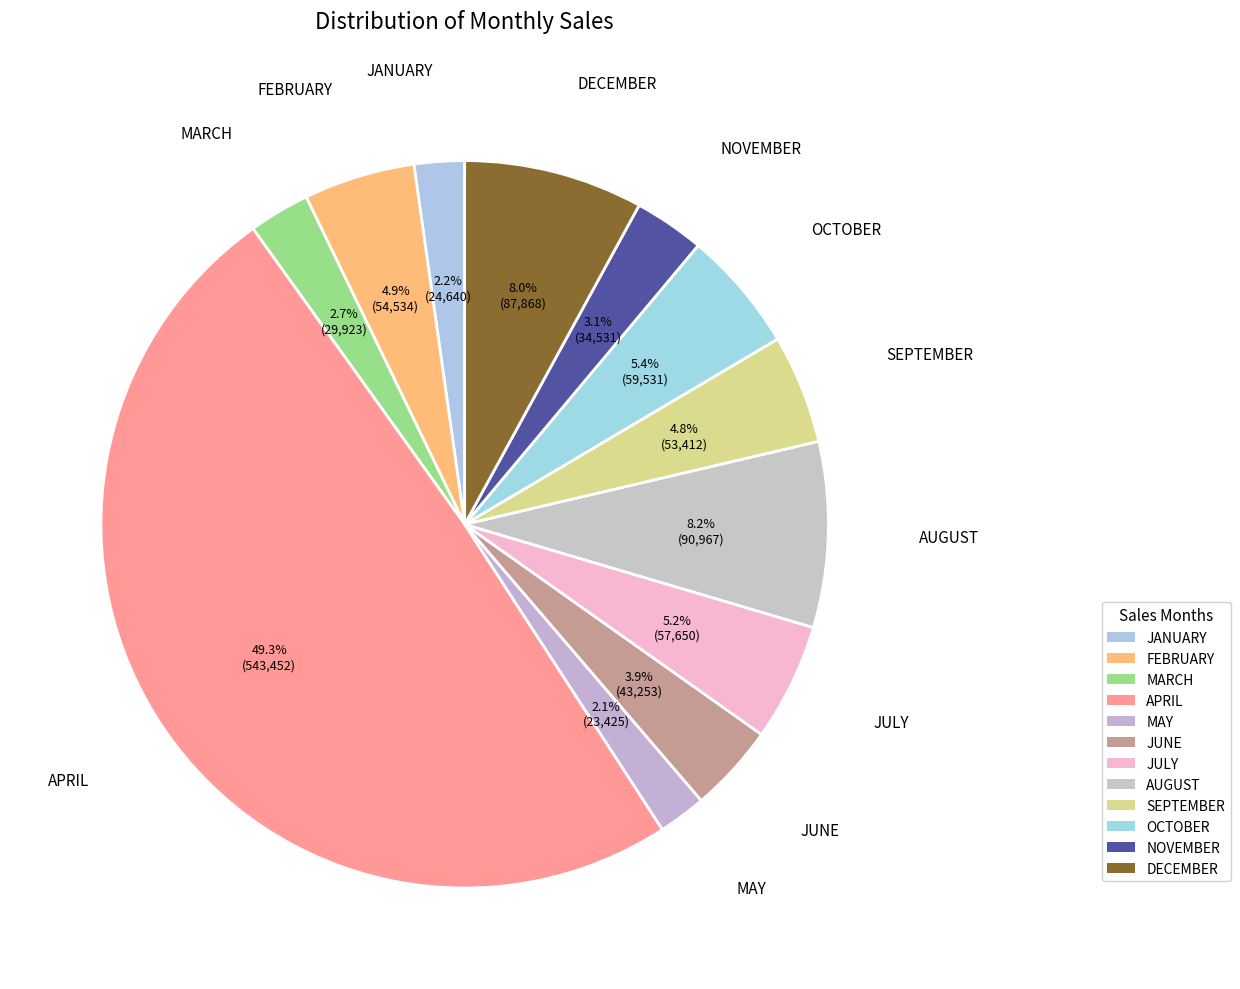

What is the ratio of the value at MAY to the value at FEBRUARY?

0.4